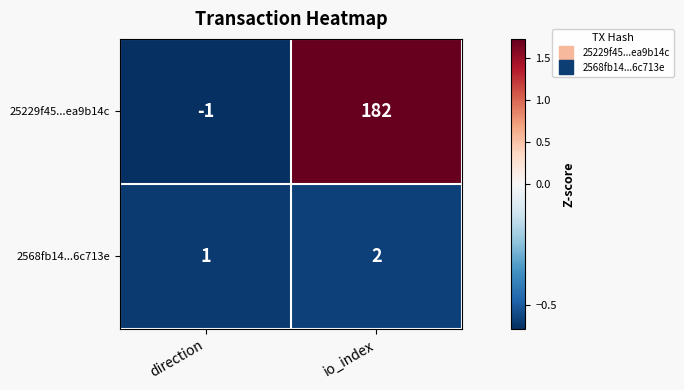

At which label does 25229f45...ea9b14c reach its minimum?

direction